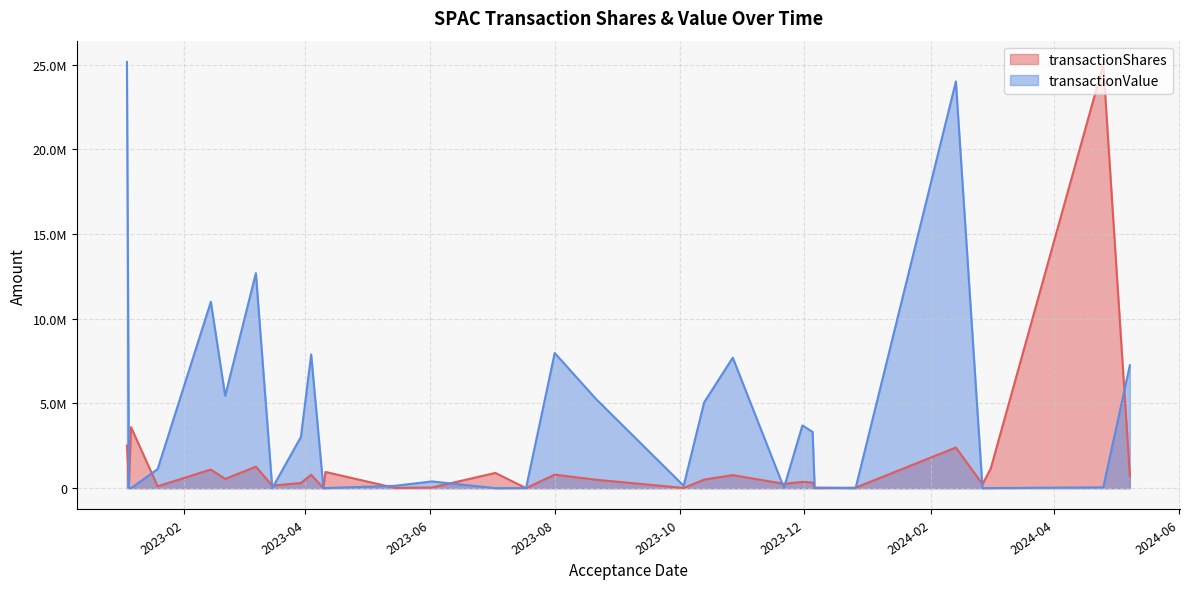

How many interior local peaks does the transactionValue series have?

8